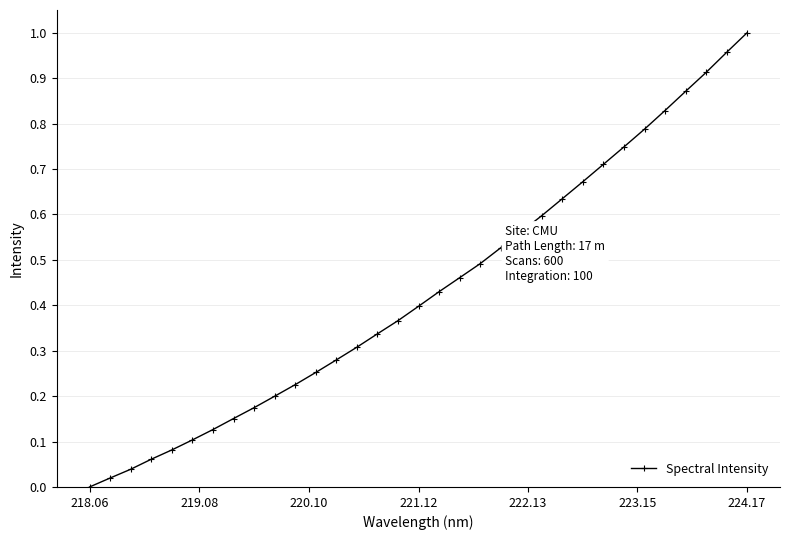

What is the sum of all values?

14.3